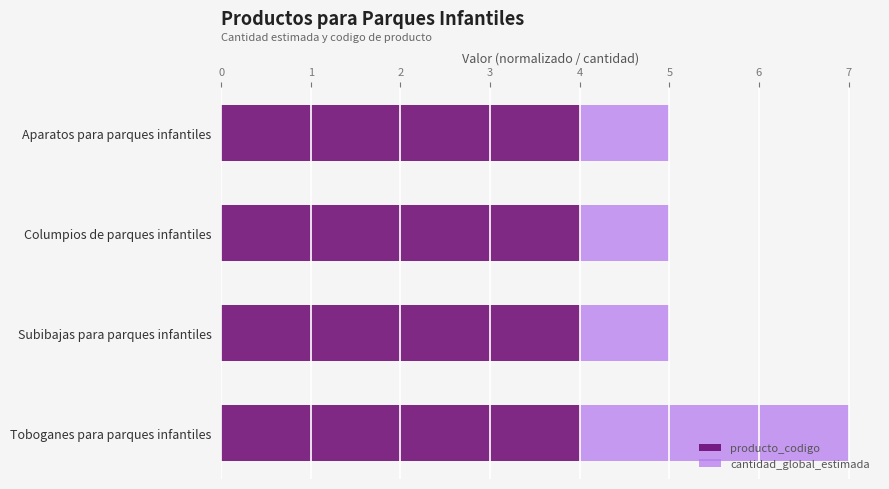

What is the total value across all series at Toboganes para parques infantiles?

7.0